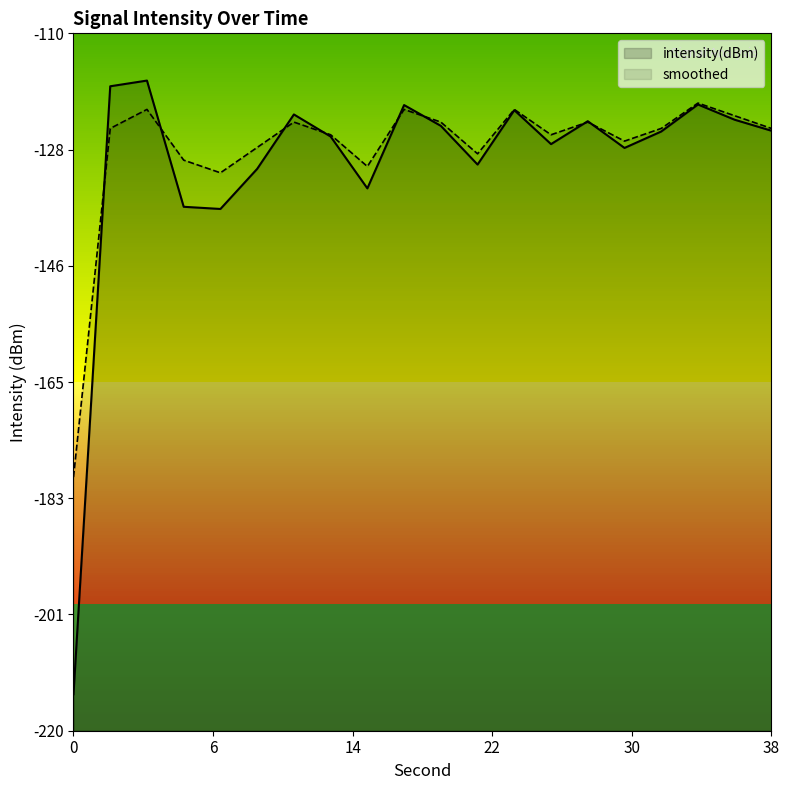

Reading right to left, extract all data points from this chart.

intensity(dBm): -125.4	-123.6	-121.2	-125.5	-128.1	-123.9	-127.5	-122.1	-130.7	-124.6	-121.3	-134.5	-126.3	-122.8	-131.4	-137.7	-137.4	-117.5	-118.4	-214.2
smoothed: -125.0	-123.0	-121.0	-125.0	-127.0	-124.0	-126.0	-122.0	-129.0	-124.0	-122.0	-131.0	-126.0	-124.0	-128.0	-132.0	-130.0	-122.0	-125.0	-180.0